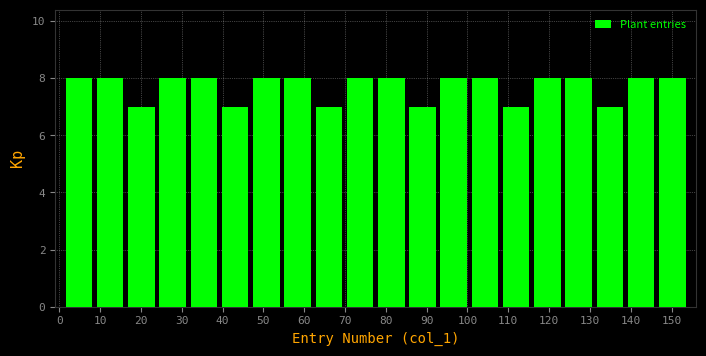

Reading left to right, transcribe this chart: for each bar, give the range it covers on the x-axis and its height. Neither the bar edges nor the heights are printed on the chart, so give them approximately, as read against the axes.

1 to 9: 8
9 to 16: 8
16 to 24: 7
24 to 32: 8
32 to 39: 8
39 to 47: 7
47 to 55: 8
55 to 62: 8
62 to 70: 7
70 to 78: 8
78 to 85: 8
85 to 93: 7
93 to 100: 8
100 to 108: 8
108 to 116: 7
116 to 123: 8
123 to 131: 8
131 to 139: 7
139 to 146: 8
146 to 154: 8